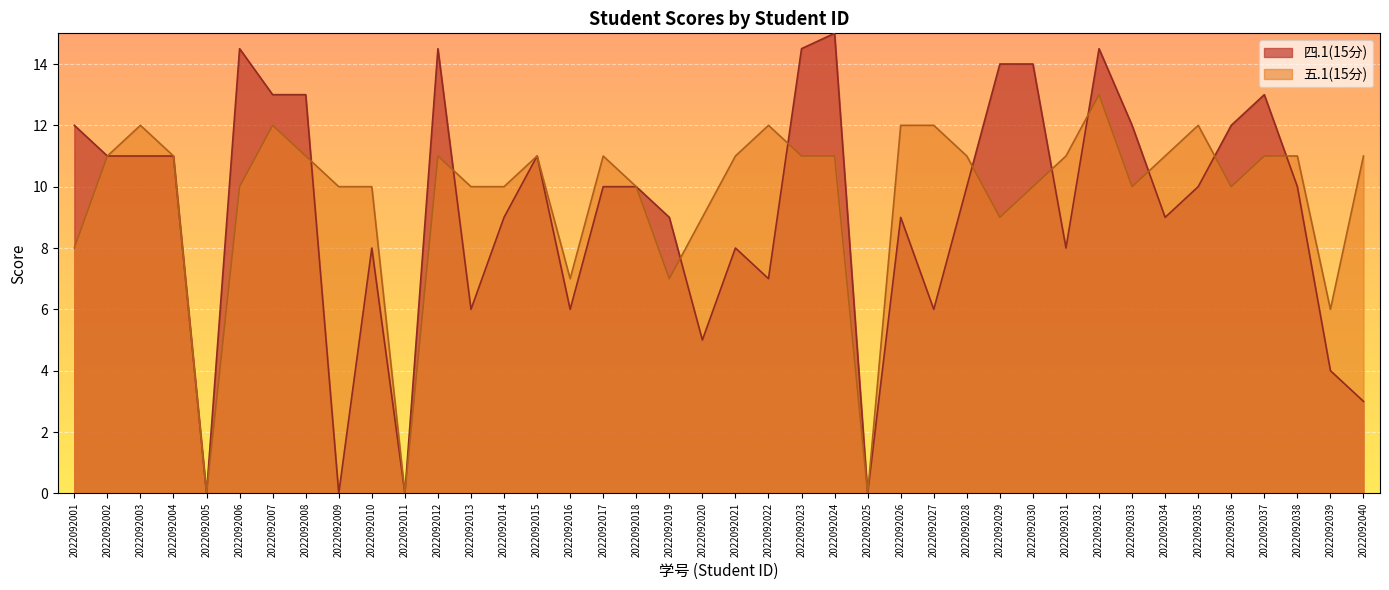

Reading left to right, transcribe all the data shown in this chart.

四.1(15分): 2022092001=12.0	2022092002=11.0	2022092003=11.0	2022092004=11.0	2022092005=0.0	2022092006=14.5	2022092007=13.0	2022092008=13.0	2022092009=0.0	2022092010=8.0	2022092011=0.0	2022092012=14.5	2022092013=6.0	2022092014=9.0	2022092015=11.0	2022092016=6.0	2022092017=10.0	2022092018=10.0	2022092019=9.0	2022092020=5.0	2022092021=8.0	2022092022=7.0	2022092023=14.5	2022092024=15.0	2022092025=0.0	2022092026=9.0	2022092027=6.0	2022092028=10.0	2022092029=14.0	2022092030=14.0	2022092031=8.0	2022092032=14.5	2022092033=12.0	2022092034=9.0	2022092035=10.0	2022092036=12.0	2022092037=13.0	2022092038=10.0	2022092039=4.0	2022092040=3.0
五.1(15分): 2022092001=8.0	2022092002=11.0	2022092003=12.0	2022092004=11.0	2022092005=0.0	2022092006=10.0	2022092007=12.0	2022092008=11.0	2022092009=10.0	2022092010=10.0	2022092011=0.0	2022092012=11.0	2022092013=10.0	2022092014=10.0	2022092015=11.0	2022092016=7.0	2022092017=11.0	2022092018=10.0	2022092019=7.0	2022092020=9.0	2022092021=11.0	2022092022=12.0	2022092023=11.0	2022092024=11.0	2022092025=0.0	2022092026=12.0	2022092027=12.0	2022092028=11.0	2022092029=9.0	2022092030=10.0	2022092031=11.0	2022092032=13.0	2022092033=10.0	2022092034=11.0	2022092035=12.0	2022092036=10.0	2022092037=11.0	2022092038=11.0	2022092039=6.0	2022092040=11.0